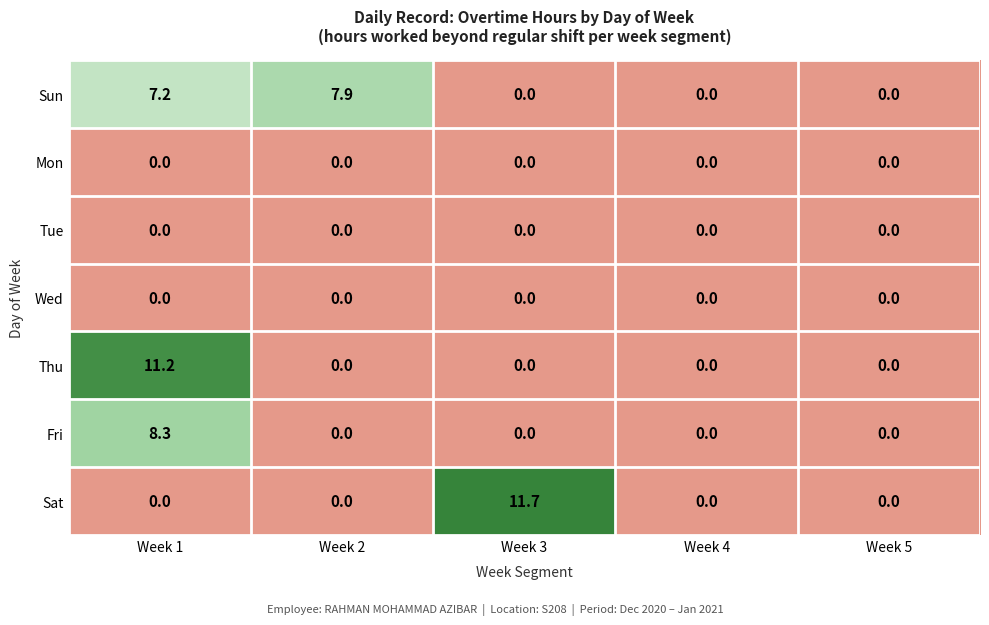

True or false: Fri has a value of 0.0 at Week 2.

True